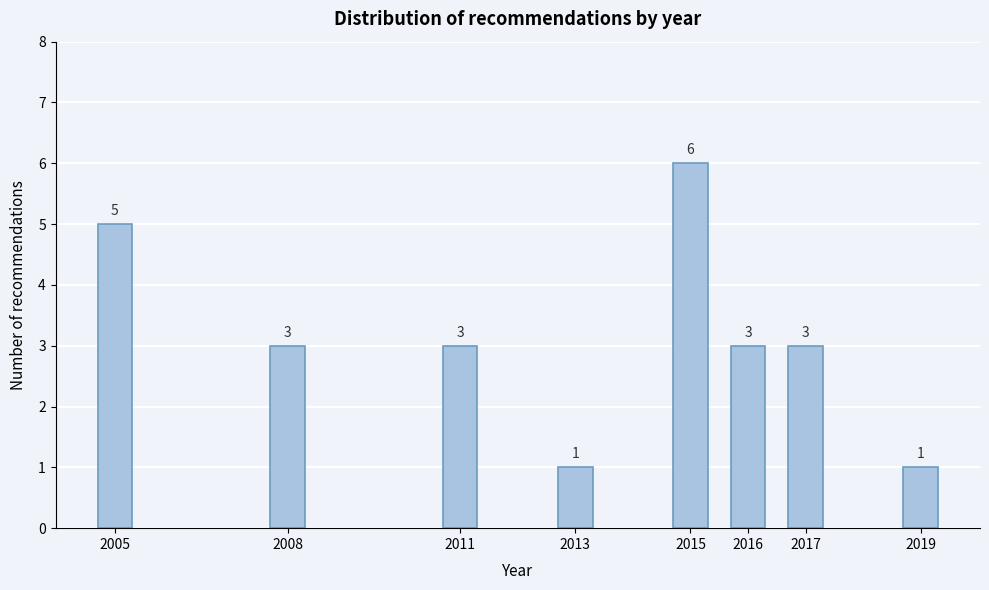

Reading right to left, list all the values displayed in this chart.

2019=1	2017=3	2016=3	2015=6	2013=1	2011=3	2008=3	2005=5